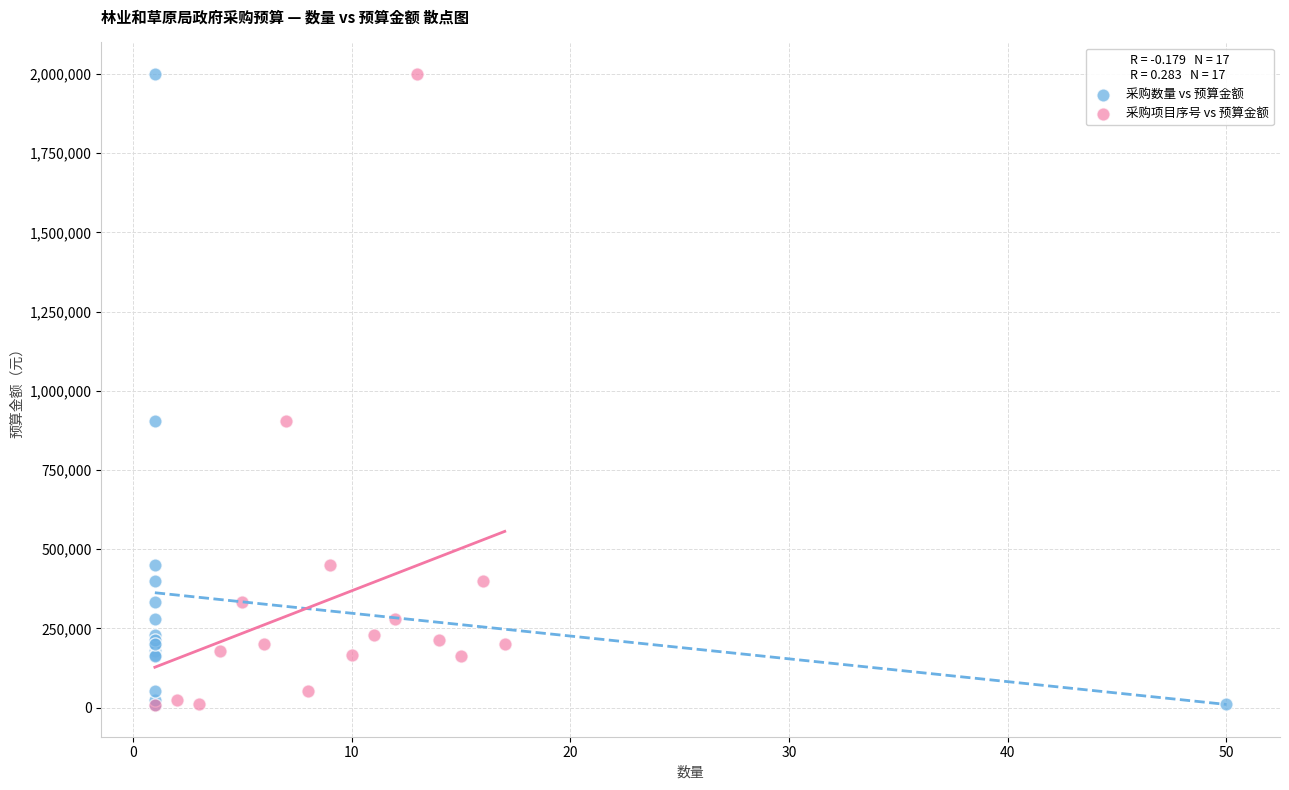

What are all the series names shown in the legend?

采购数量 vs 预算金额, 采购项目序号 vs 预算金额